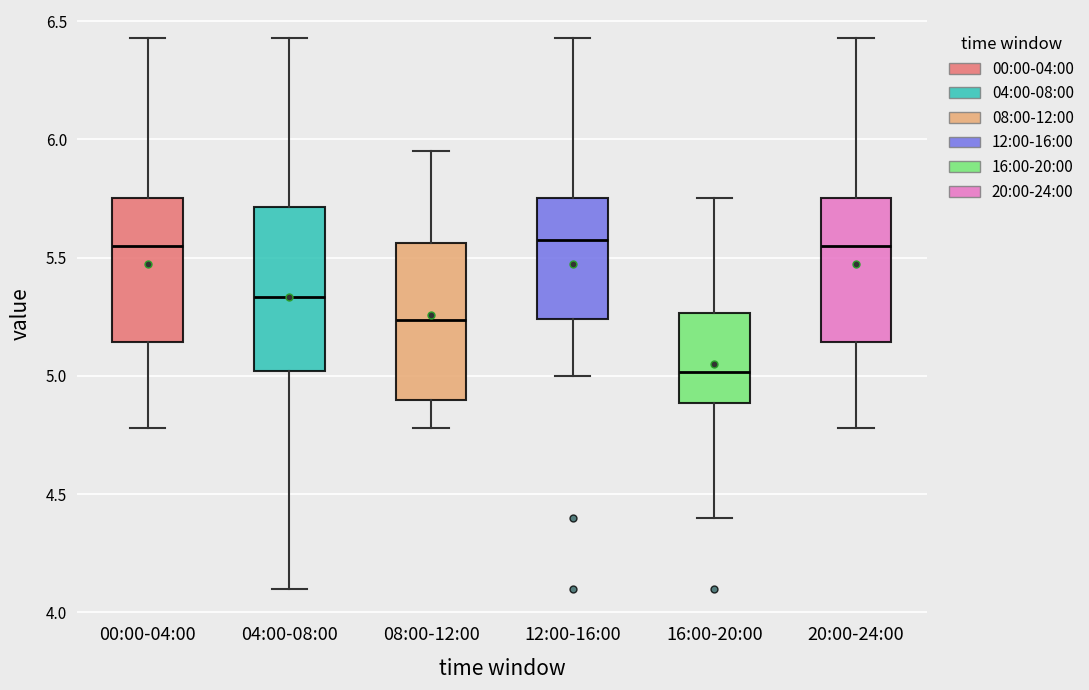

Reading left to right, read every box against the y-axis: the position of its median line, the range the box covers, and the ends of its whiskers. The values are not printed on the chart, so give them approximately, as read against the axis.

00:00-04:00: median 5.55, box 5.15 to 5.75, whiskers 4.80 to 6.45
04:00-08:00: median 5.35, box 5.00 to 5.70, whiskers 4.10 to 6.45
08:00-12:00: median 5.25, box 4.90 to 5.55, whiskers 4.80 to 5.95
12:00-16:00: median 5.60, box 5.25 to 5.75, whiskers 5.00 to 6.45
16:00-20:00: median 5.00, box 4.90 to 5.25, whiskers 4.40 to 5.75
20:00-24:00: median 5.55, box 5.15 to 5.75, whiskers 4.80 to 6.45